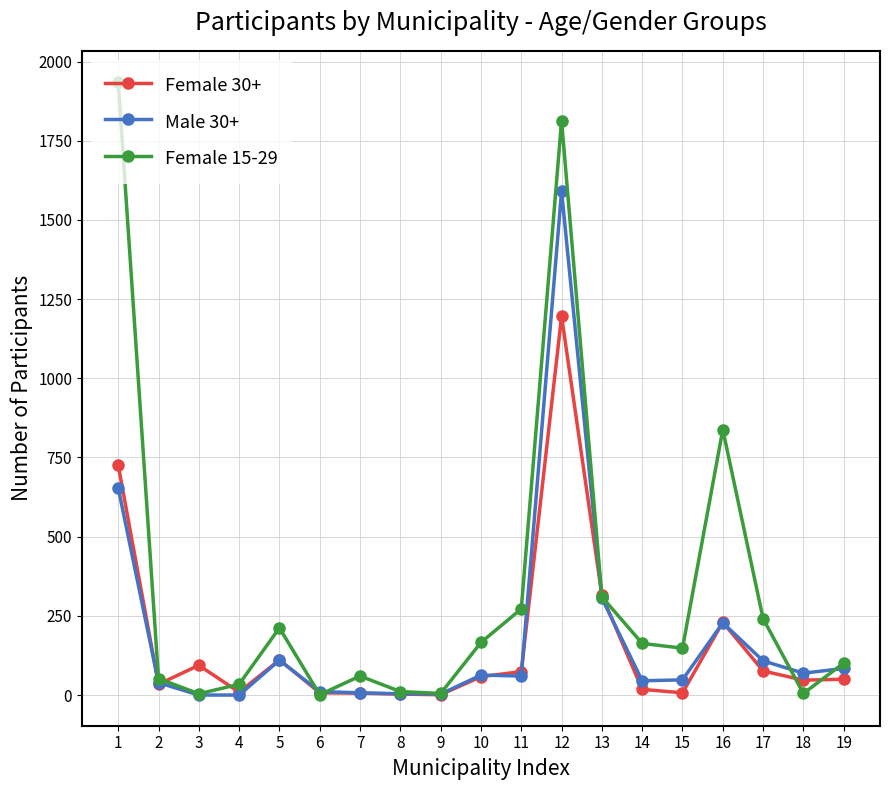

How many lines are shown in the chart?

3